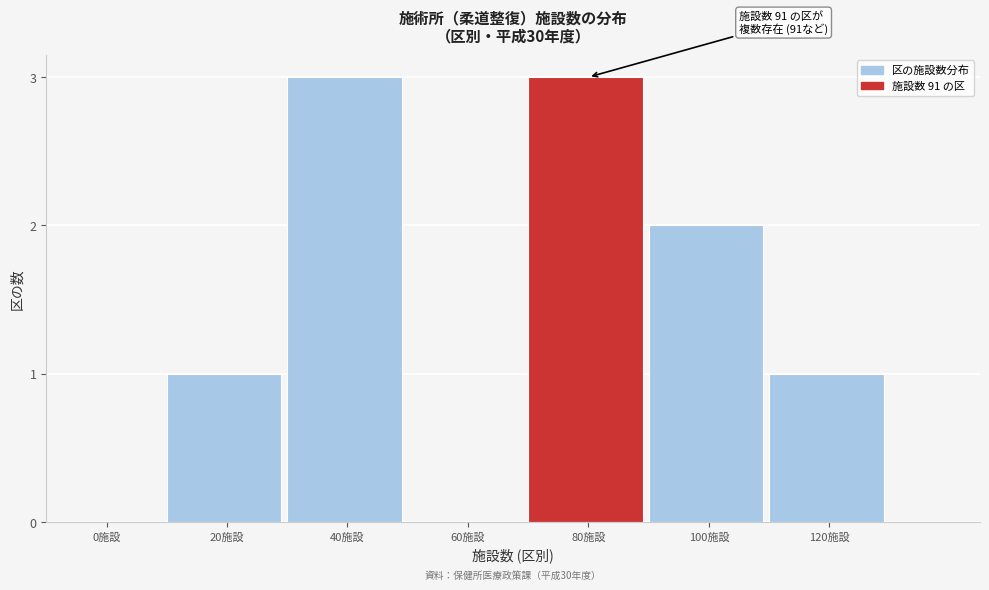

Reading left to right, extract all data points from this chart.

0施設=0	20施設=1	40施設=3	60施設=0	80施設=3	100施設=2	120施設=1